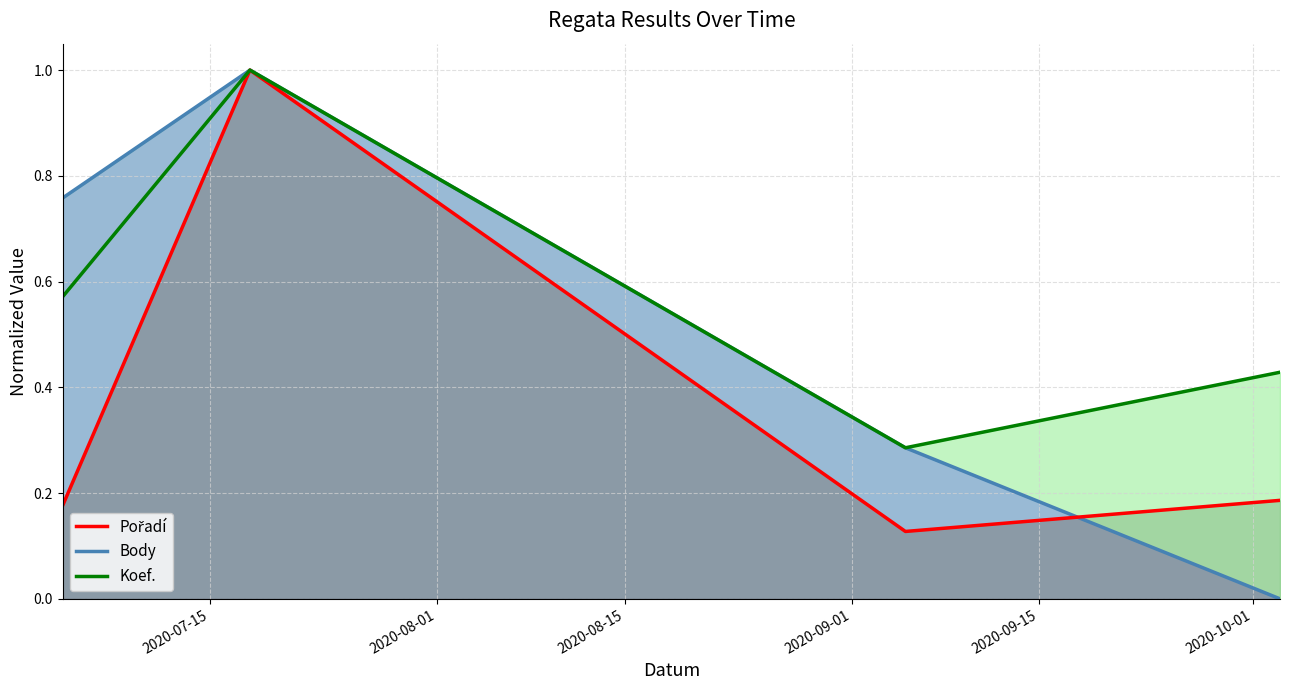

The value at 2020-08-01 is 0.3. True or false?

False